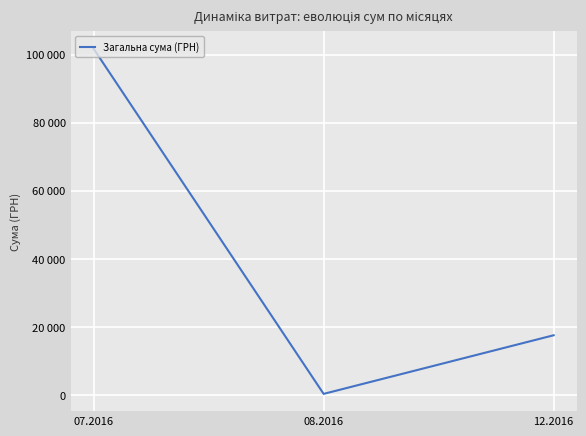

At which label is the value closest to 51037?

12.2016